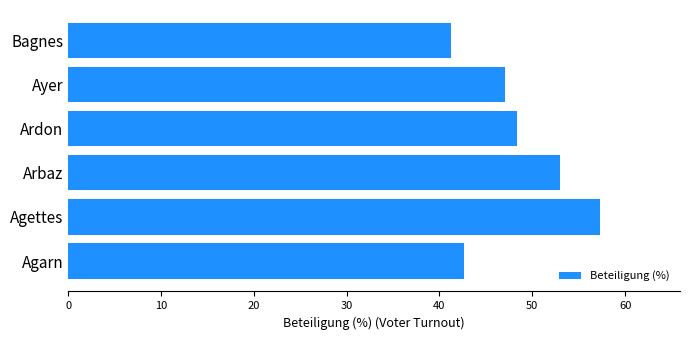

Rank the categories by value from highest to lowest.

Agettes, Arbaz, Ardon, Ayer, Agarn, Bagnes